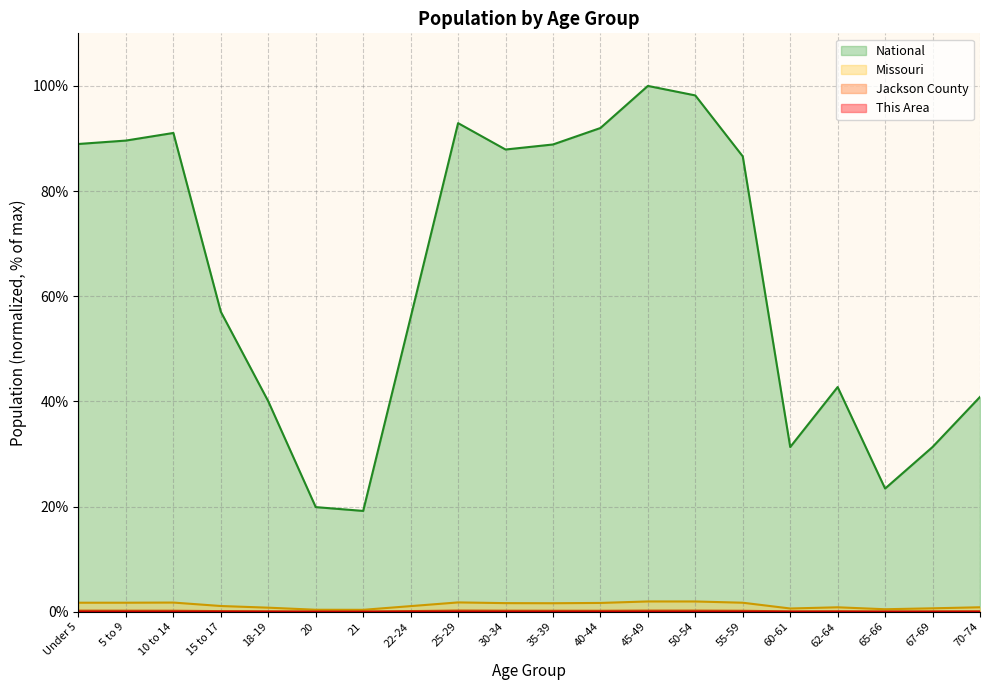

What is the total value across all series at 65-66?

24.0